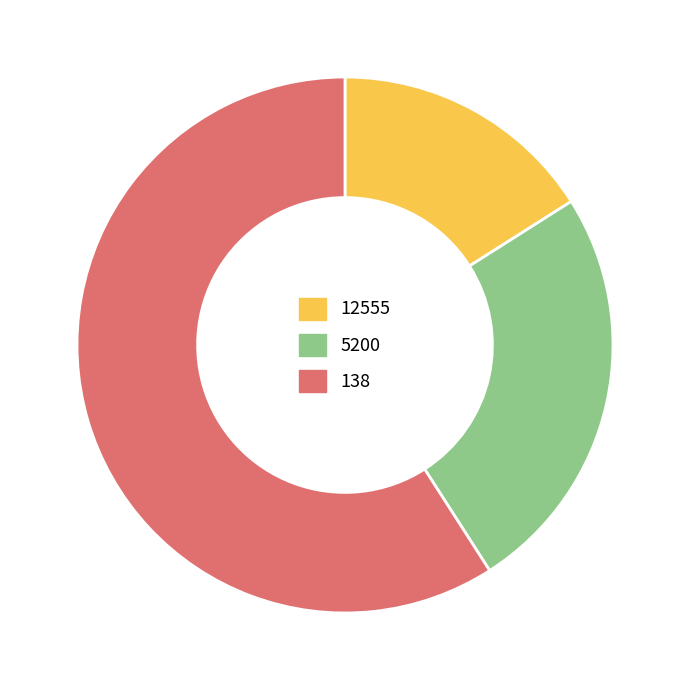

What is the largest slice in the pie chart?

138